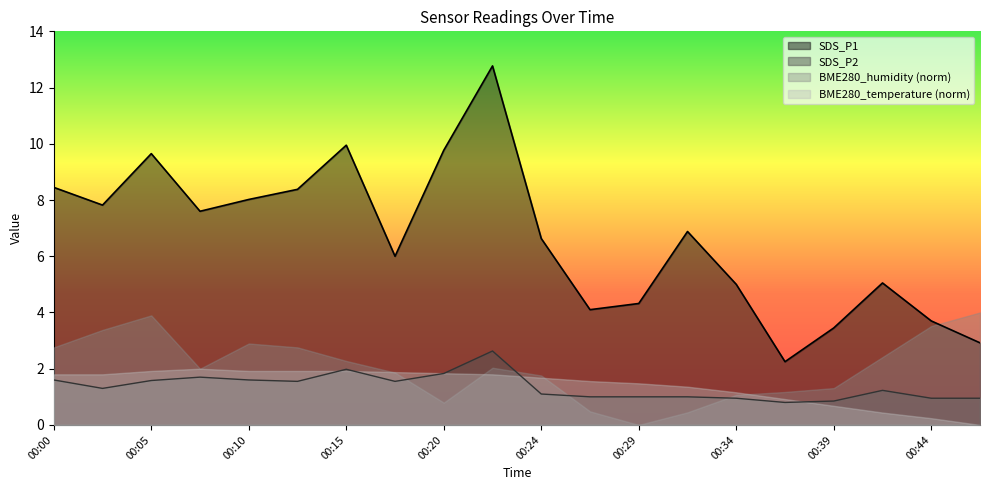

What is the smallest value displayed?

0.0